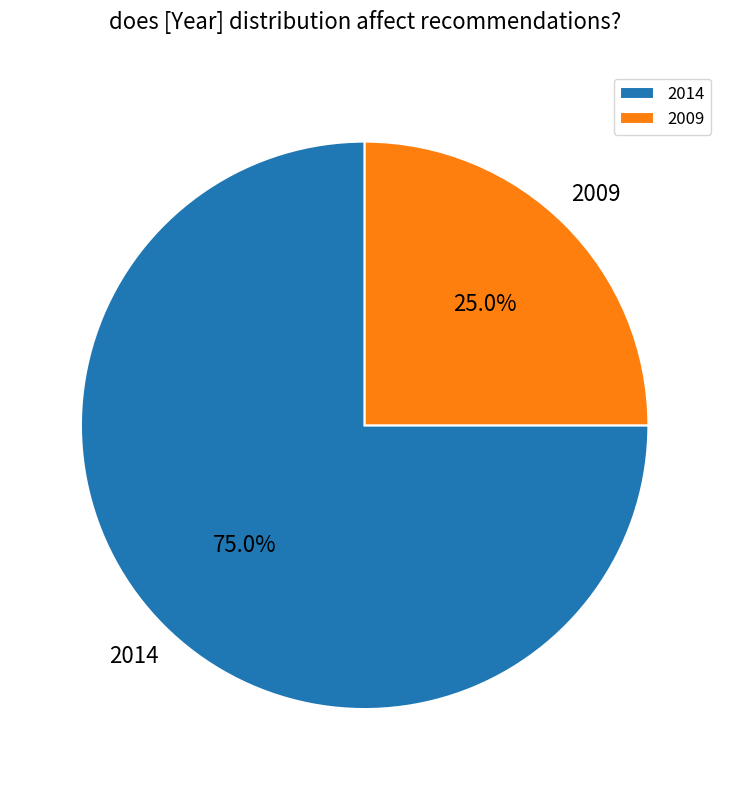

Do 2014 and 2009 together represent more than half of the pie?

Yes